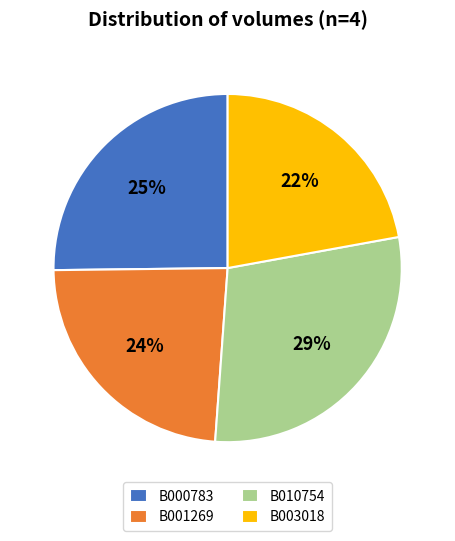

Does B003018 account for over 50% of the chart?

No